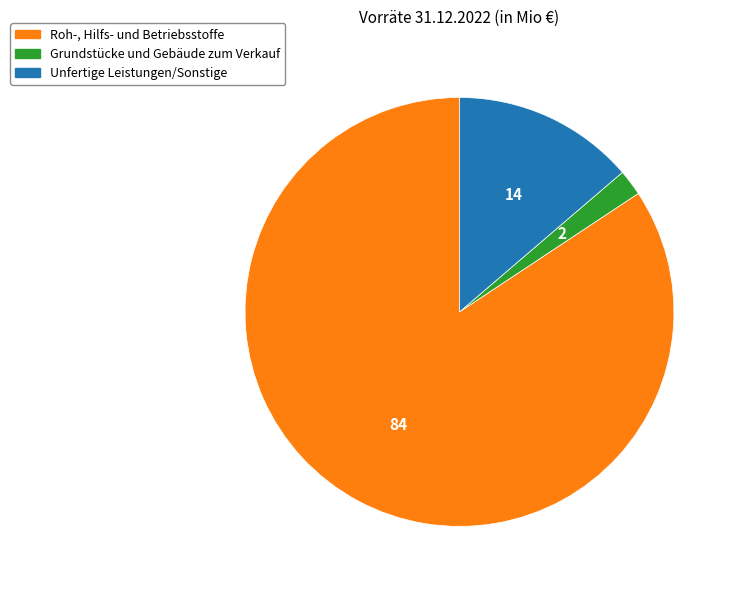

How many slices are in this pie chart?

3